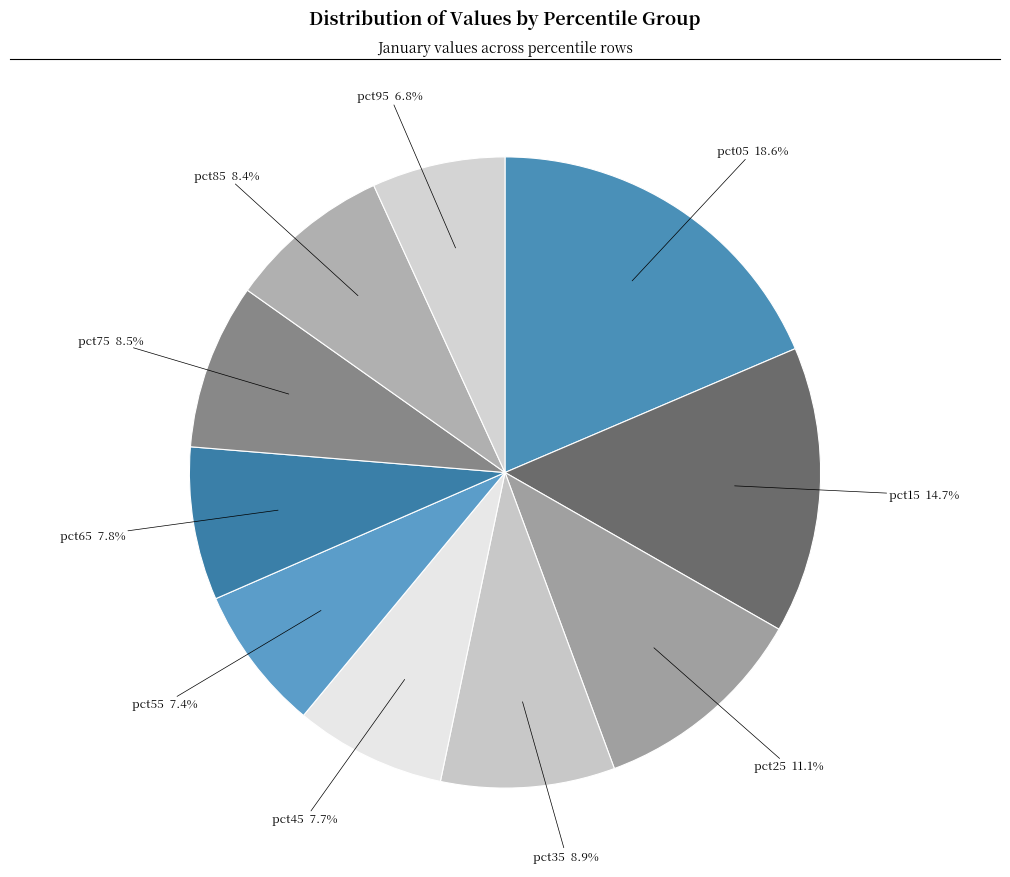

How many segments does this pie chart have?

10